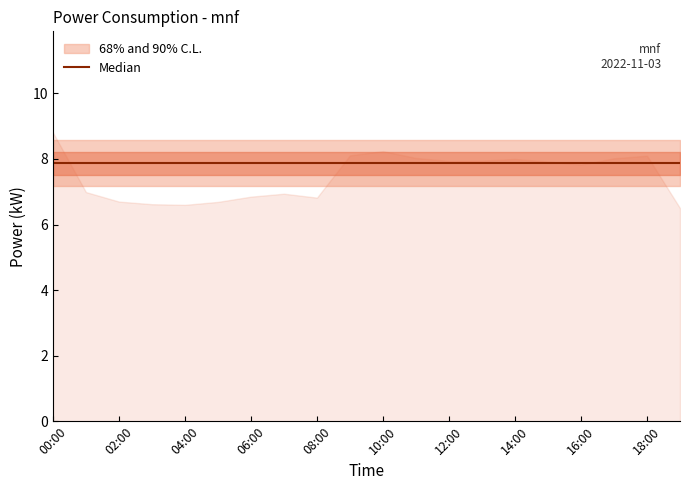

Read the value at 02:00.

6.7